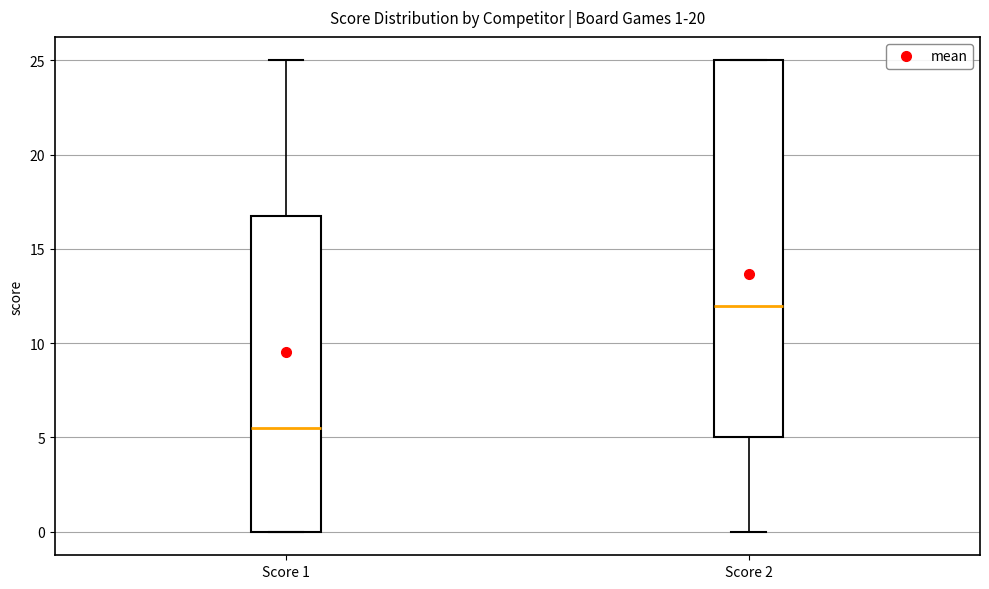

Which box has the lowest median line?

Score 1